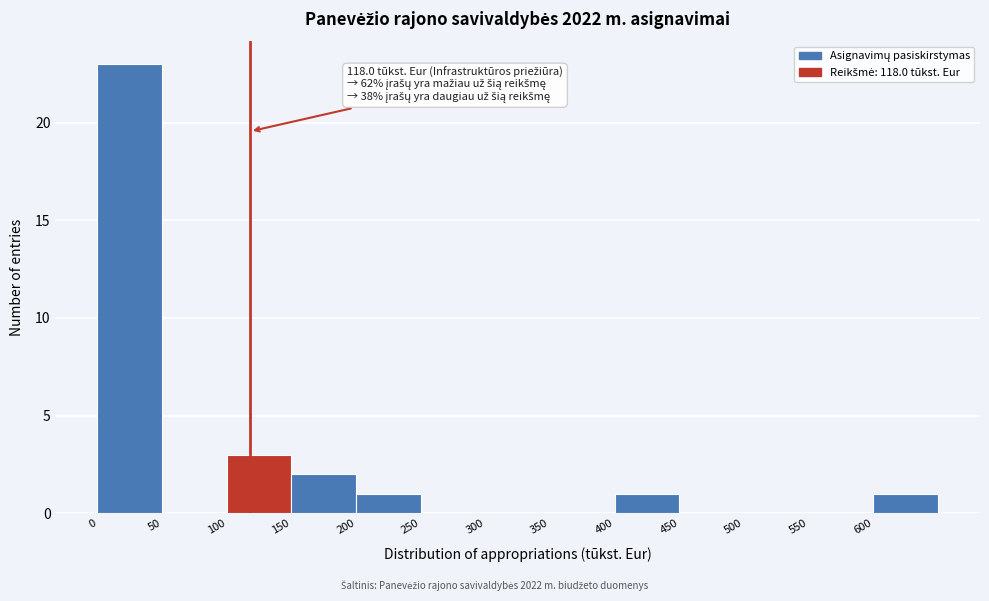

Which range on the x-axis has the tallest bar?

0 to 50